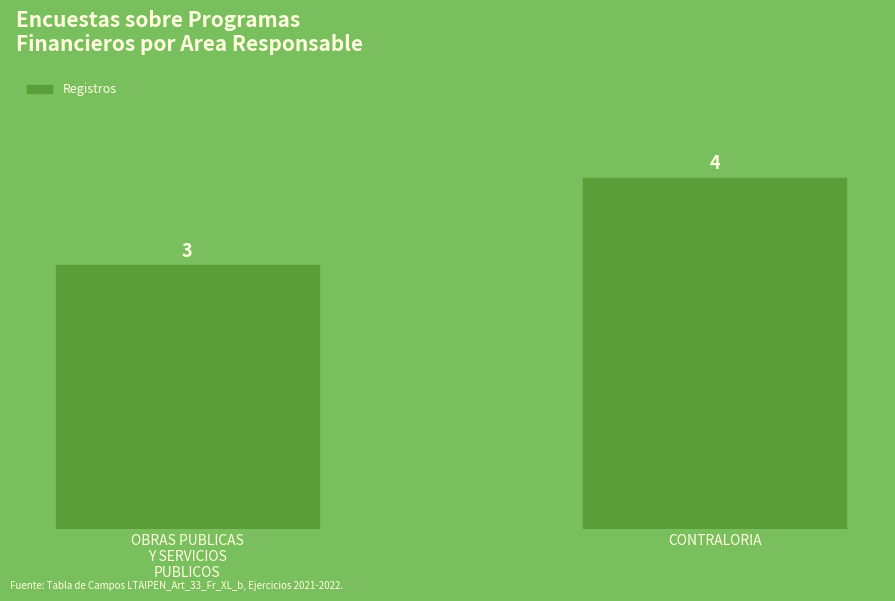

List the labels in order of value, largest first.

CONTRALORIA, OBRAS PUBLICAS
Y SERVICIOS
PUBLICOS